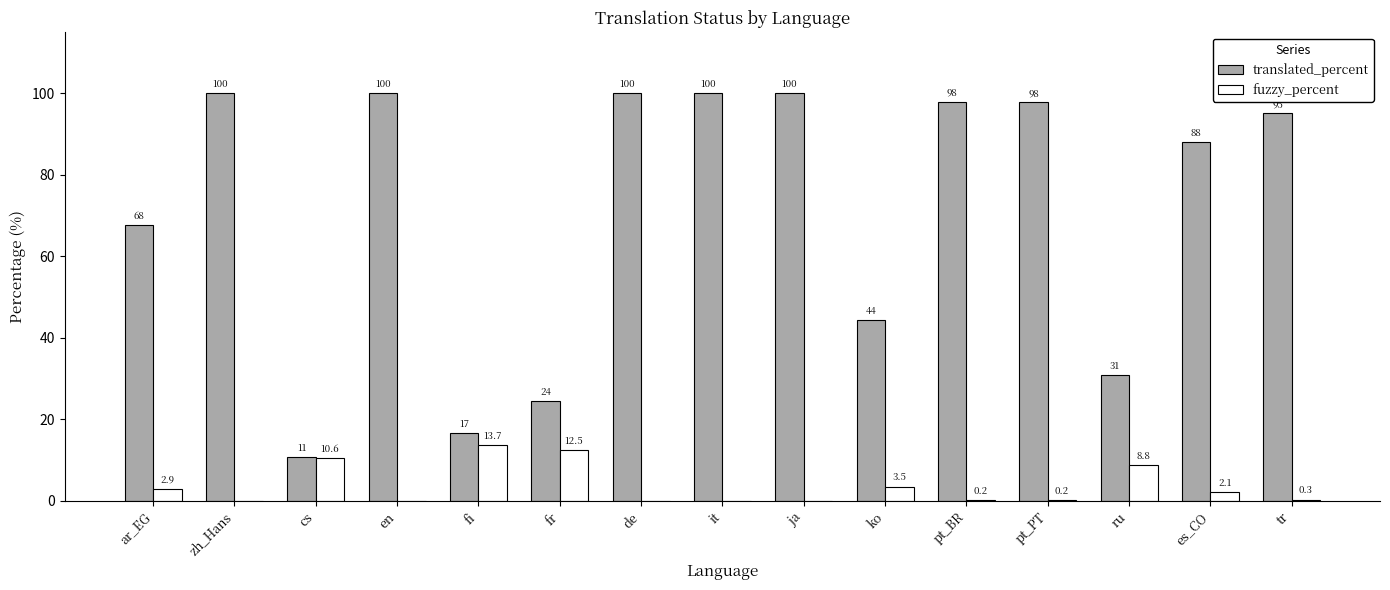

Between cs and de, which series saw the biggest shift?

translated_percent